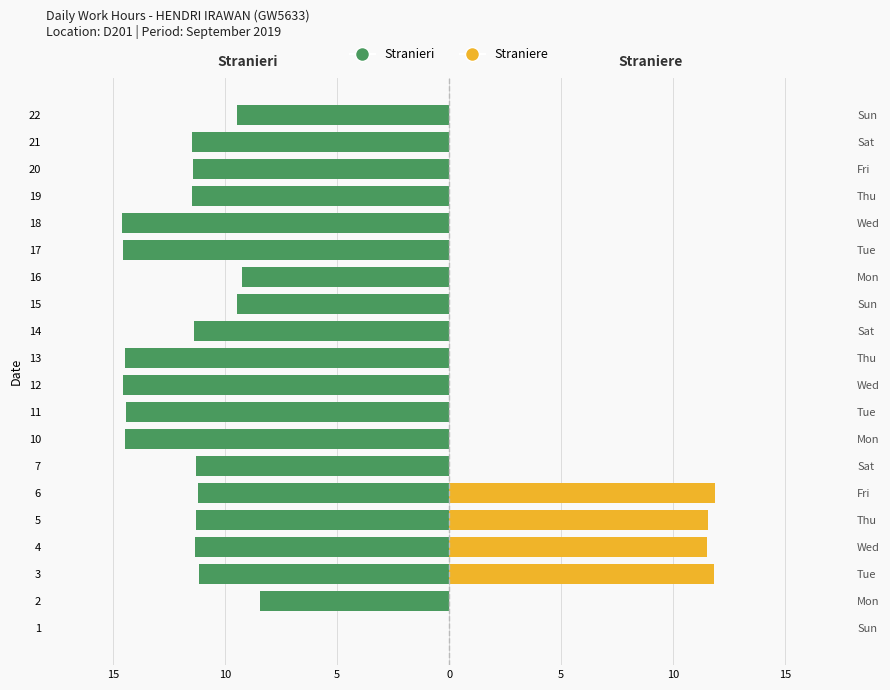

Which category has the lowest value in the Straniere series?

1